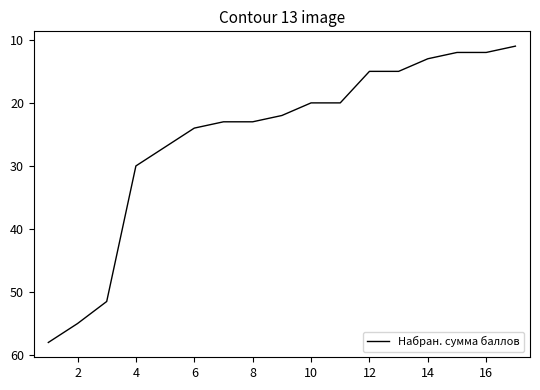

What is the minimum value shown in the chart?

11.0